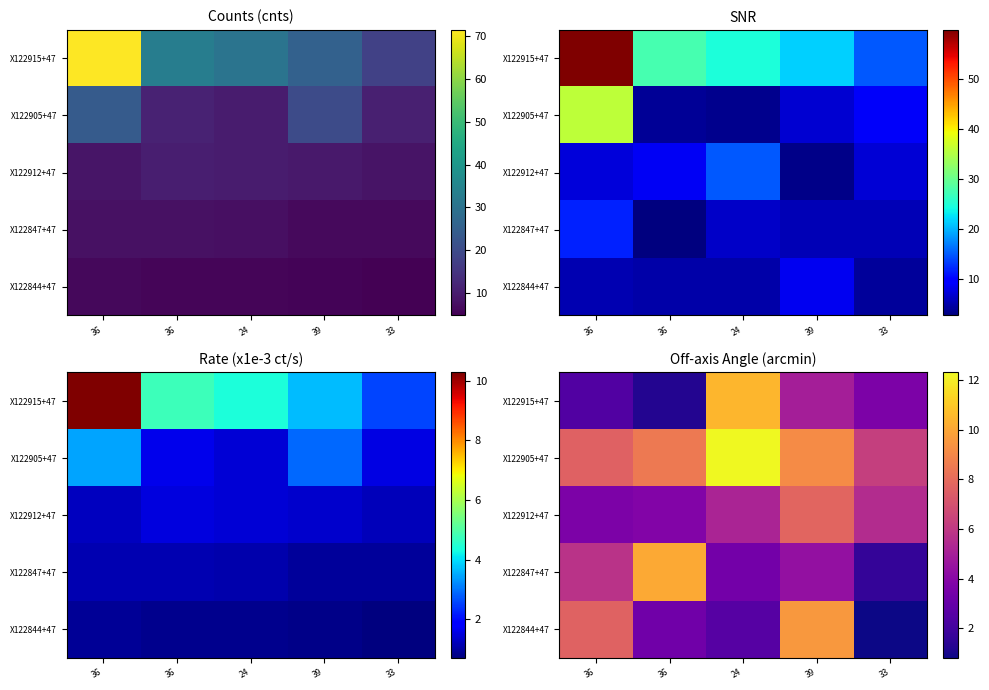

At which category does the chart reach its minimum across all series?

33